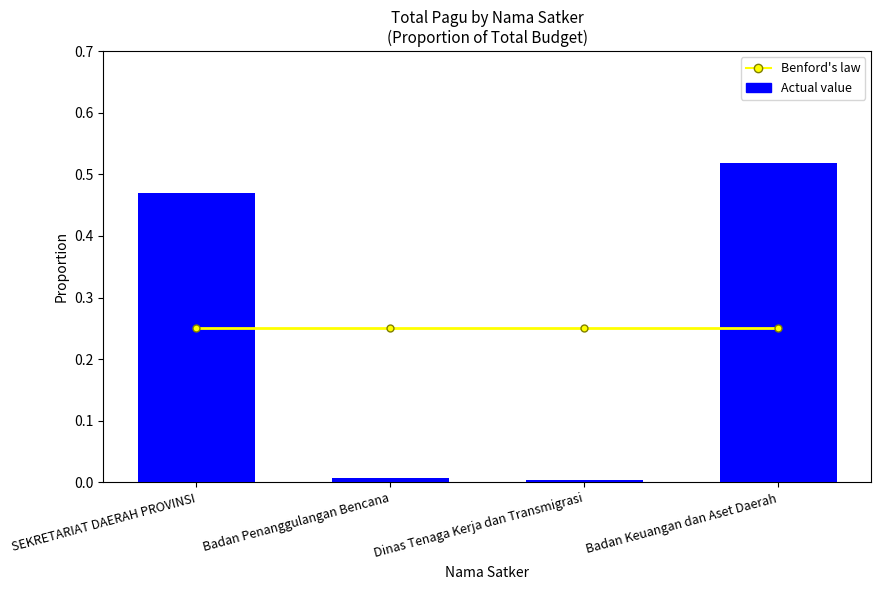

What is the difference between the Actual value values at Badan Penanggulangan Bencana and SEKRETARIAT DAERAH PROVINSI?

0.5